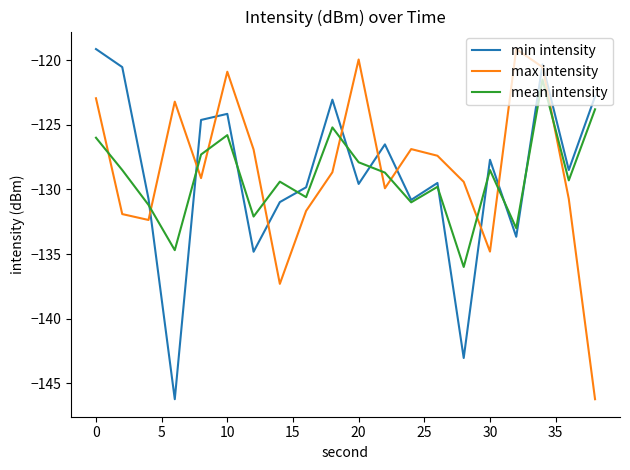

What is the smallest value displayed?

-146.2